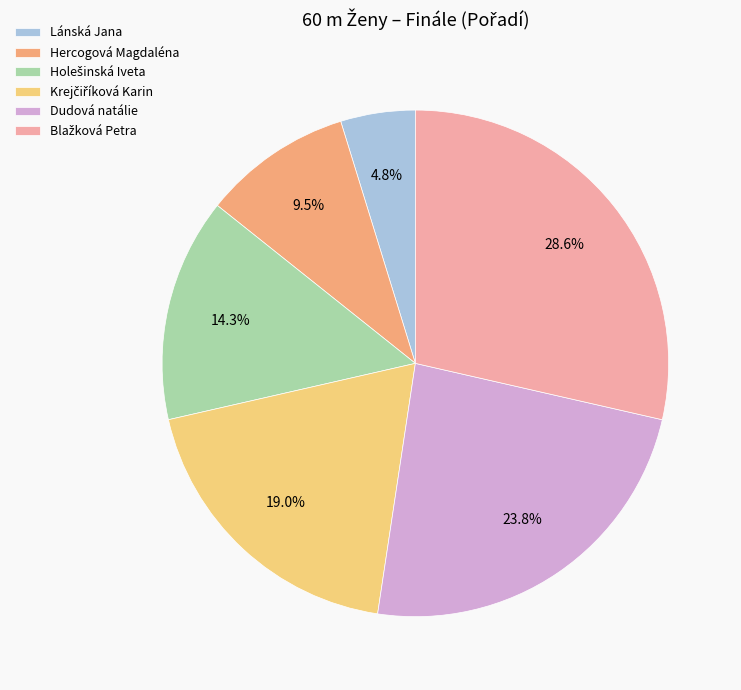

Is there any slice that represents more than half of the pie?

No